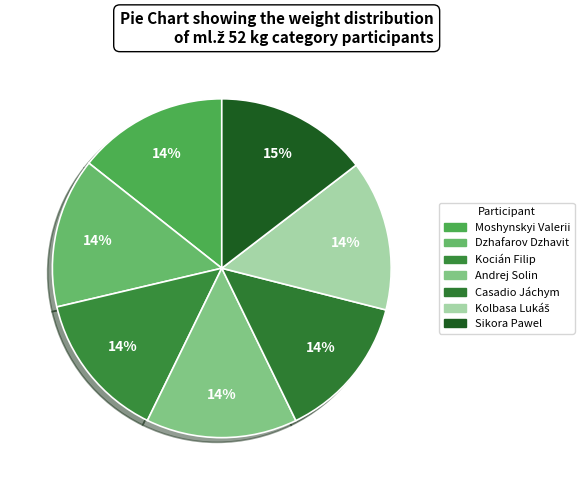

Which slice is the largest?

Sikora Pawel